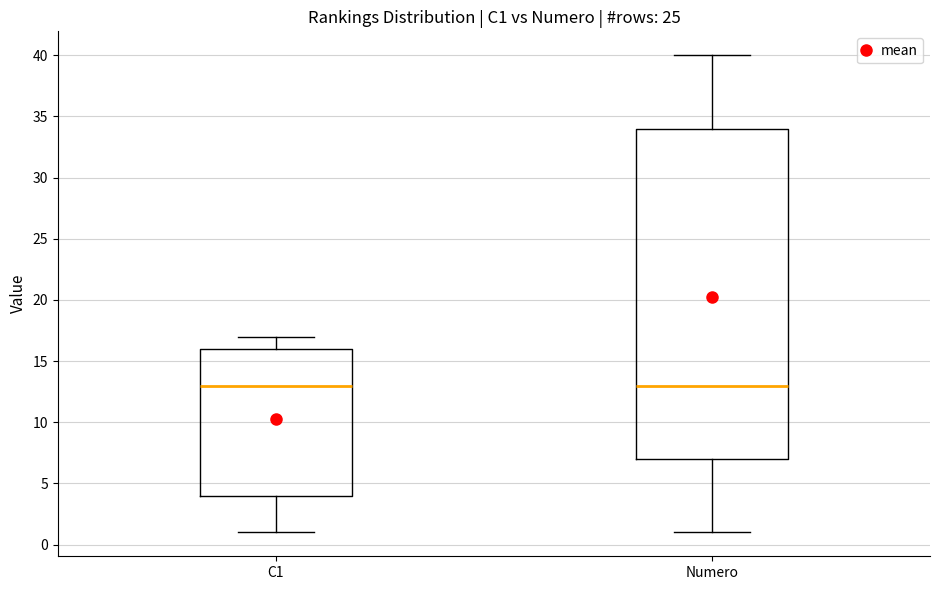

Reading left to right, transcribe this box plot: for each box, give where its median line is, the range the box spans, and where its two whiskers end, as read against the y-axis. The values are not printed on the chart, so give them approximately, as read against the axis.

C1: median 13, box 4 to 16, whiskers 1 to 17
Numero: median 13, box 7 to 34, whiskers 1 to 40